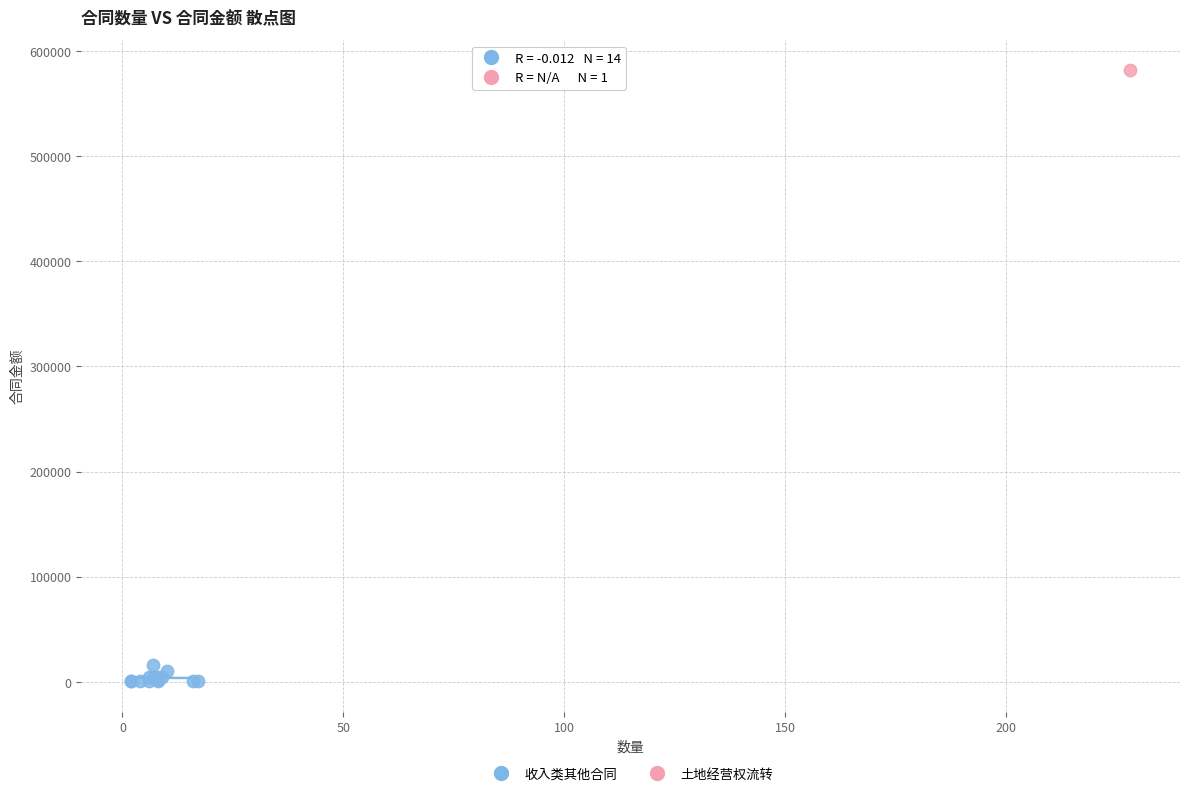

What are all the series names shown in the legend?

收入类其他合同, 土地经营权流转